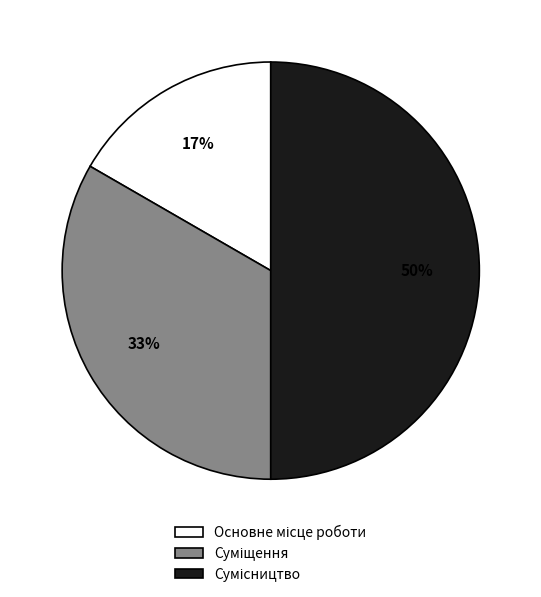

To the nearest percent, what is the average slice percentage?

33%